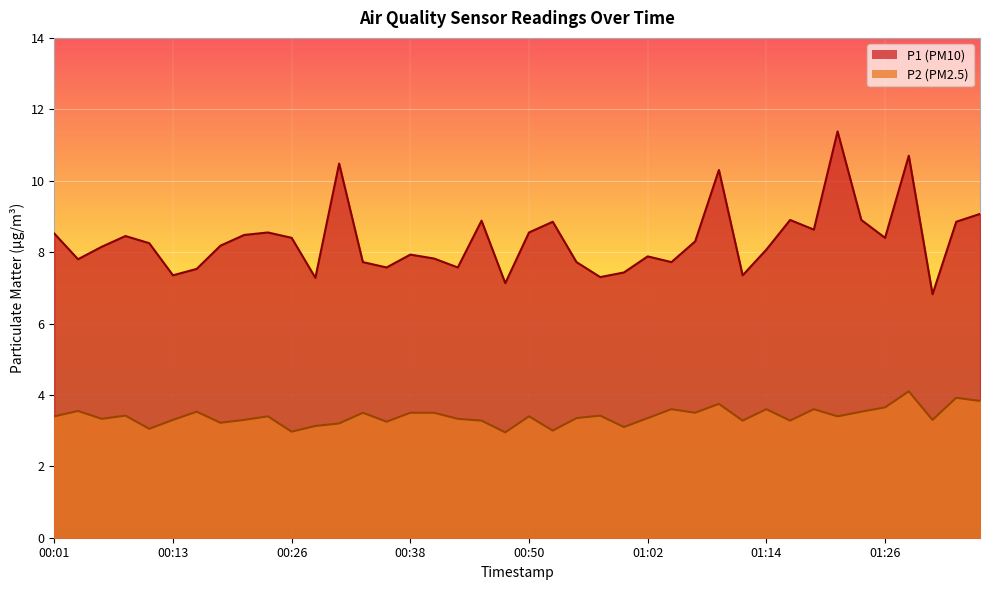

Reading right to left, transcribe all the data shown in this chart.

P1: 01:35=9.1	01:33=8.8	01:31=6.8	01:28=10.7	01:26=8.4	01:24=8.9	01:21=11.4	01:19=8.6	01:16=8.9	01:14=8.1	01:12=7.3	01:09=10.3	01:07=8.3	01:05=7.7	01:02=7.9	01:00=7.4	00:58=7.3	00:55=7.7	00:53=8.8	00:50=8.6	00:48=7.1	00:45=8.9	00:42=7.6	00:40=7.8	00:38=7.9	00:35=7.6	00:33=7.7	00:31=10.5	00:28=7.3	00:26=8.4	00:23=8.6	00:21=8.5	00:18=8.2	00:16=7.5	00:13=7.3	00:11=8.2	00:08=8.4	00:06=8.2	00:04=7.8	00:01=8.5
P2: 01:35=3.8	01:33=3.9	01:31=3.3	01:28=4.1	01:26=3.6	01:24=3.5	01:21=3.4	01:19=3.6	01:16=3.3	01:14=3.6	01:12=3.3	01:09=3.8	01:07=3.5	01:05=3.6	01:02=3.4	01:00=3.1	00:58=3.4	00:55=3.4	00:53=3.0	00:50=3.4	00:48=3.0	00:45=3.3	00:42=3.3	00:40=3.5	00:38=3.5	00:35=3.2	00:33=3.5	00:31=3.2	00:28=3.1	00:26=3.0	00:23=3.4	00:21=3.3	00:18=3.2	00:16=3.5	00:13=3.3	00:11=3.0	00:08=3.4	00:06=3.3	00:04=3.5	00:01=3.4